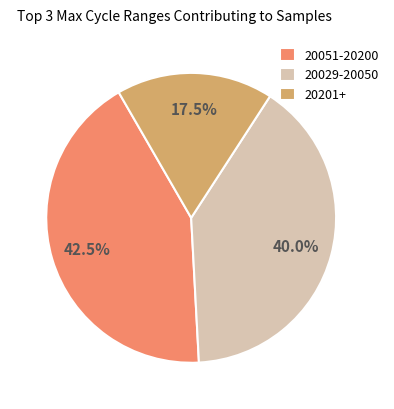

Is there any slice that represents more than half of the pie?

No